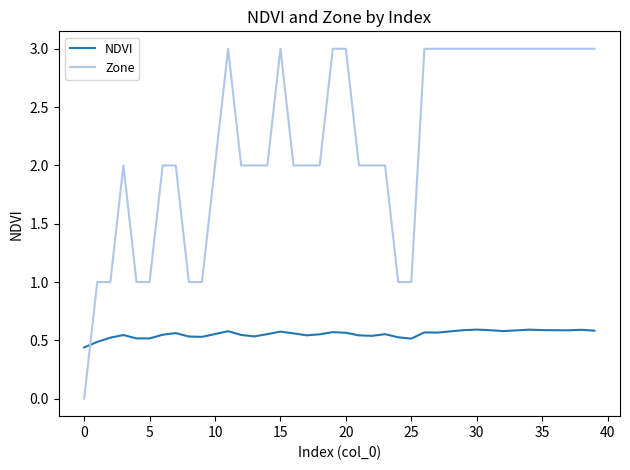

What is the difference between the maximum and minimum values in the Zone series?

3.0